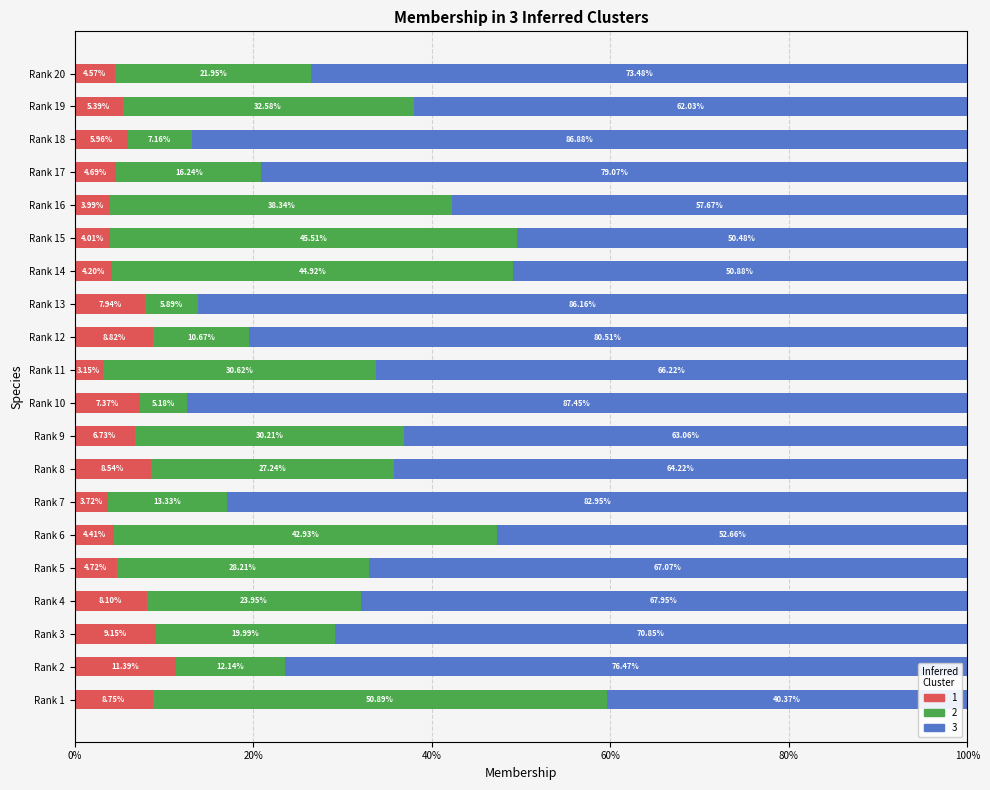

What is the total value across all series at Rank 13?

100.0